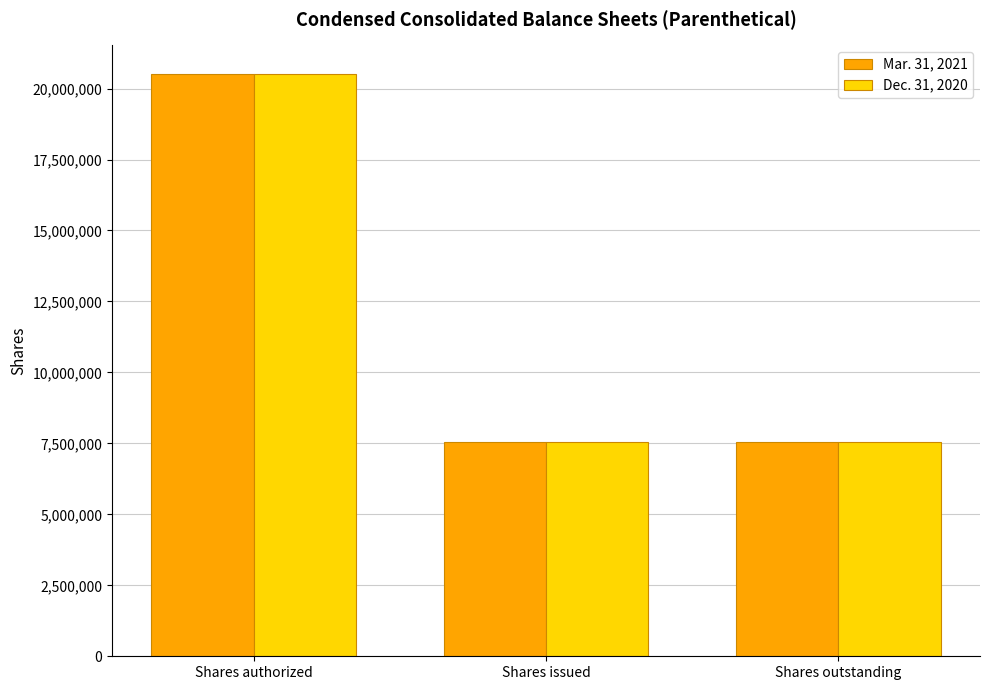

Reading left to right, list all the values displayed in this chart.

Mar. 31, 2021: Shares authorized=20500000	Shares issued=7554000	Shares outstanding=7554000
Dec. 31, 2020: Shares authorized=20500000	Shares issued=7566000	Shares outstanding=7566000